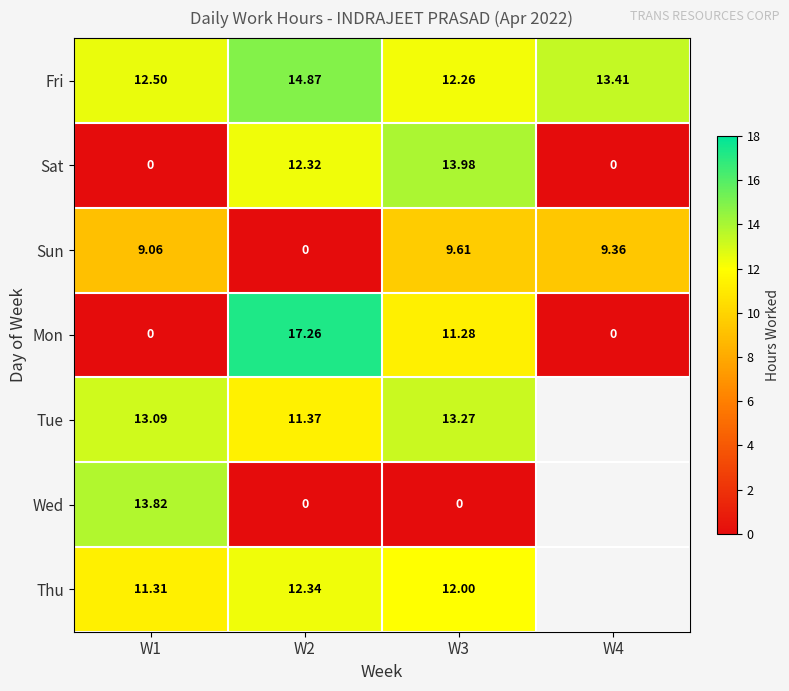

What is the spread (max minus min) of values at W3?

14.0